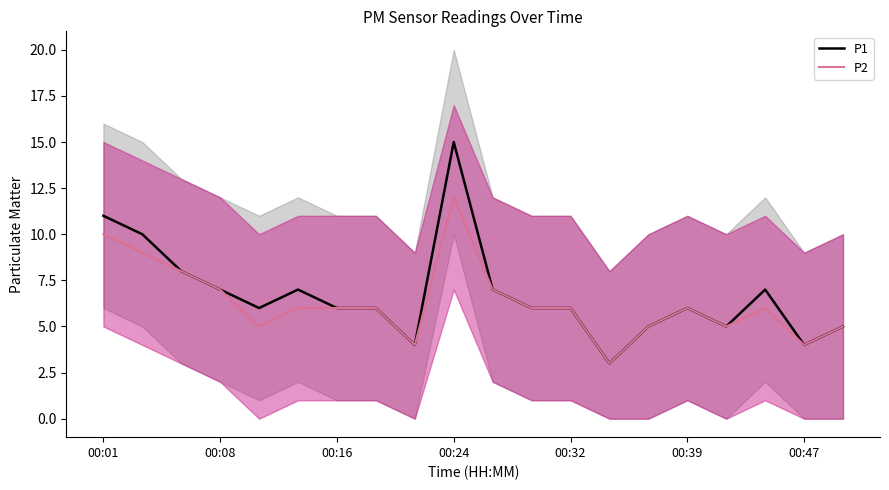

Does the chart have visible grid lines?

No